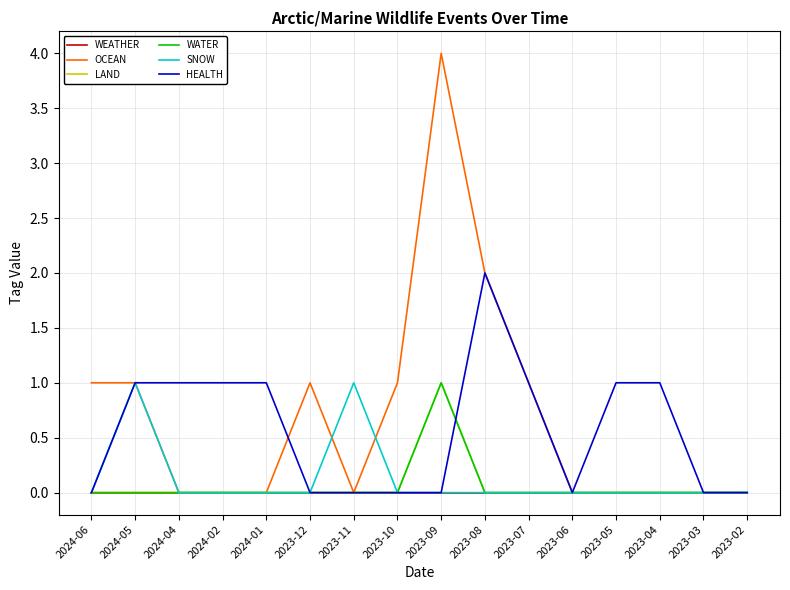

At which label does SNOW reach its peak?

2024-05